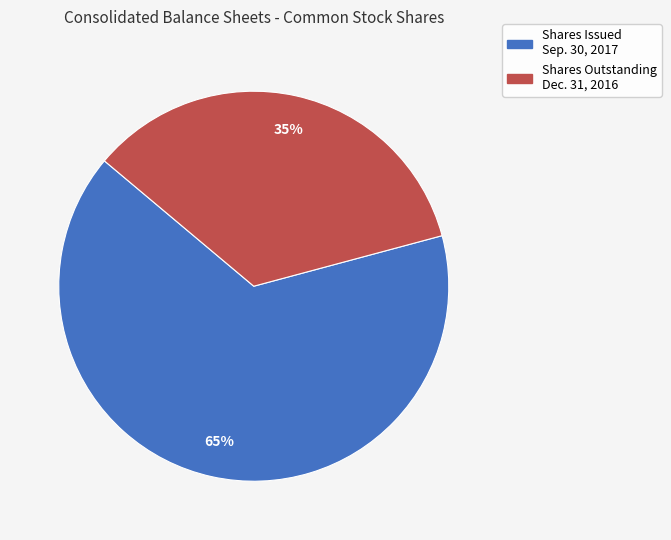

What is the smallest slice in the pie chart?

Shares Outstanding Dec. 31, 2016